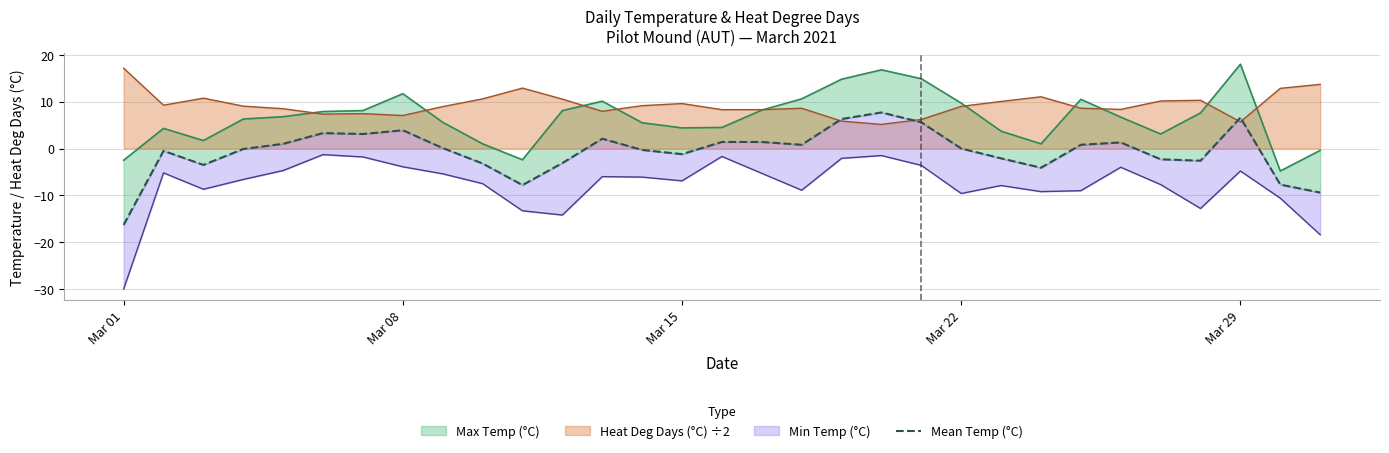

What is the lowest value of the Heat Deg Days (°C) ÷2 series?

5.2